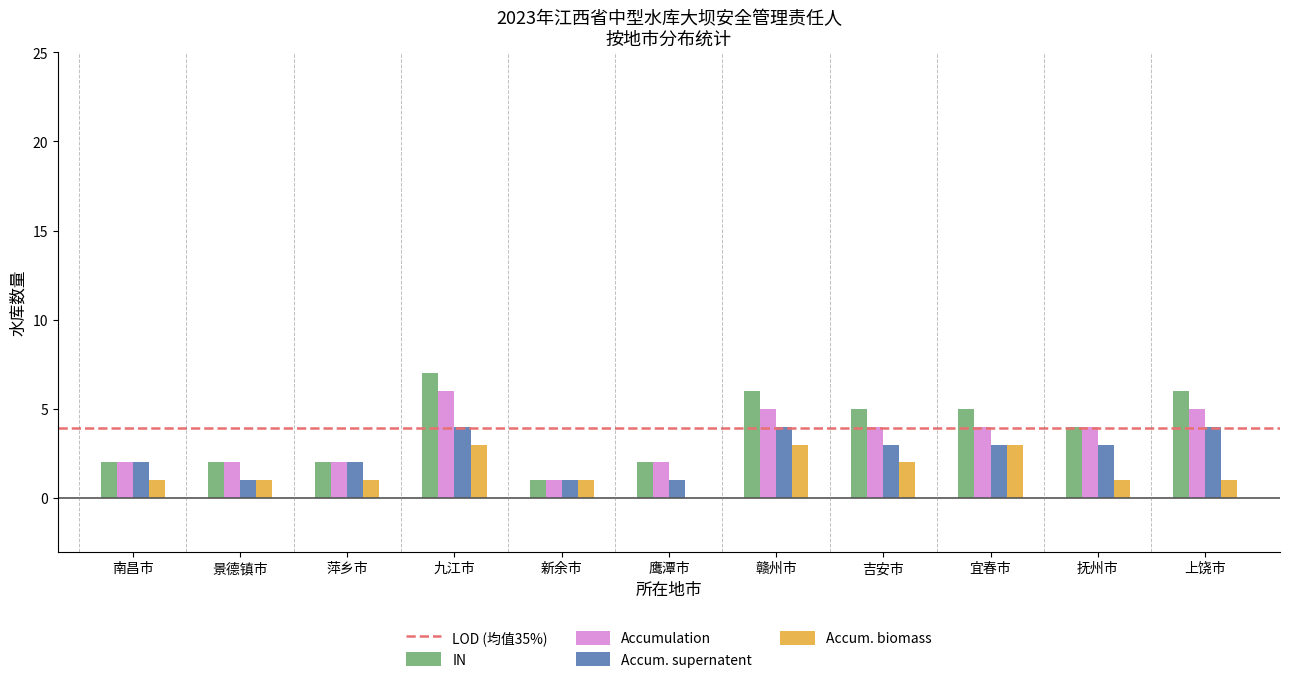

Is it true that IN equals 12 at 南昌市?

False